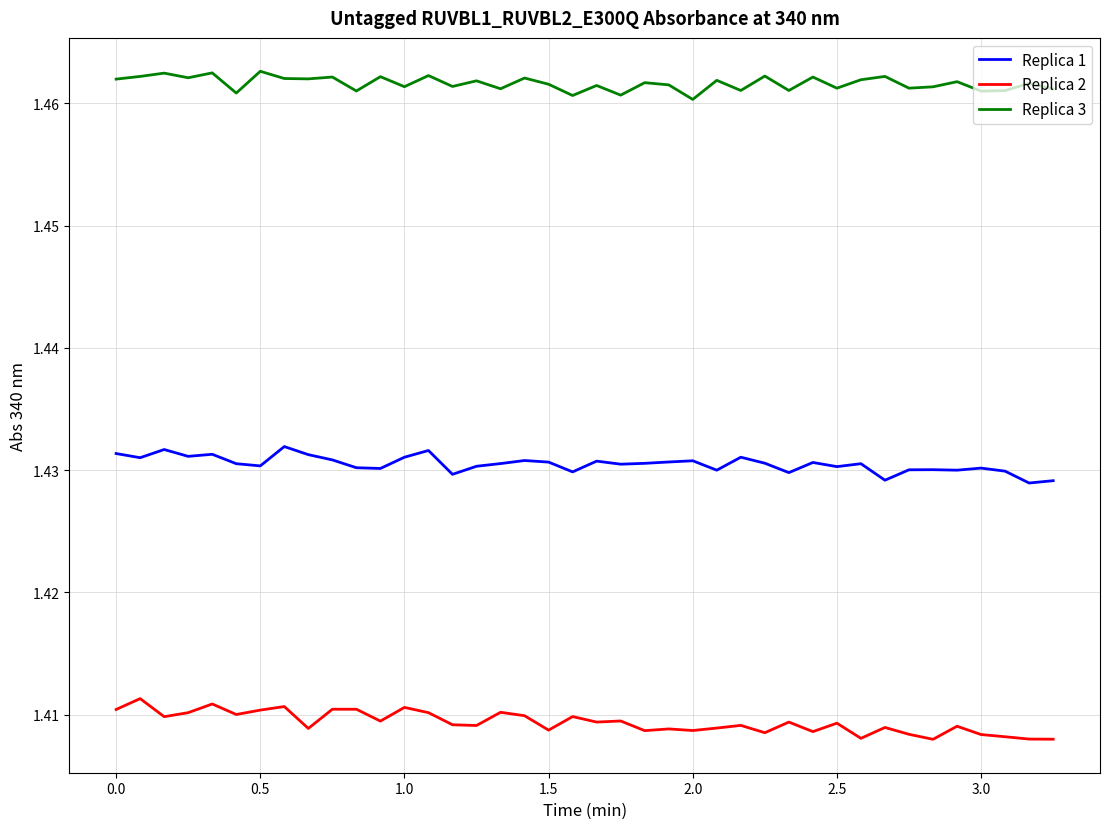

True or false: Replica 1 and Replica 3 intersect in this chart.

False